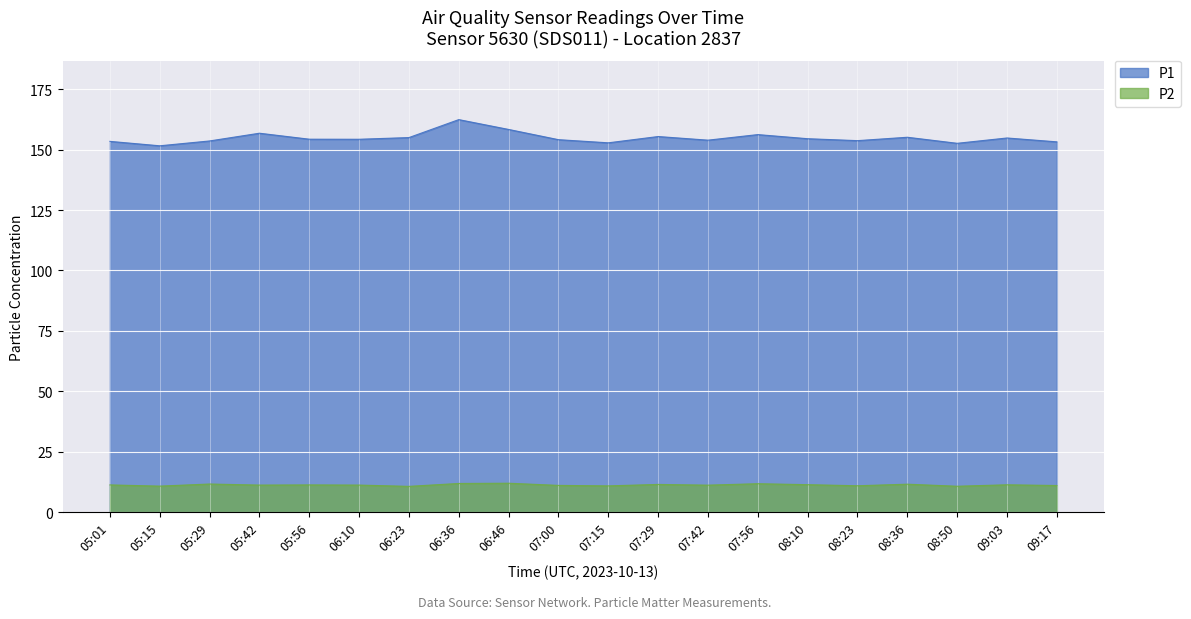

Where is P2 nearest to the value 11?

08:23